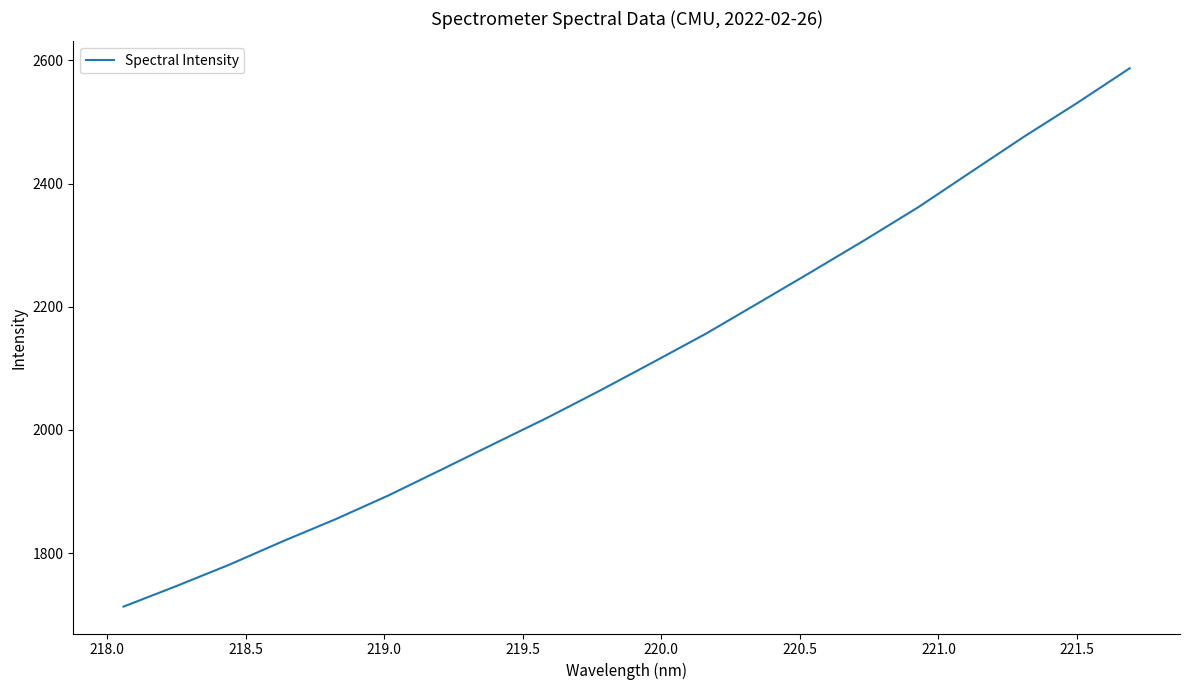

What is the difference between the maximum and minimum values?

873.9